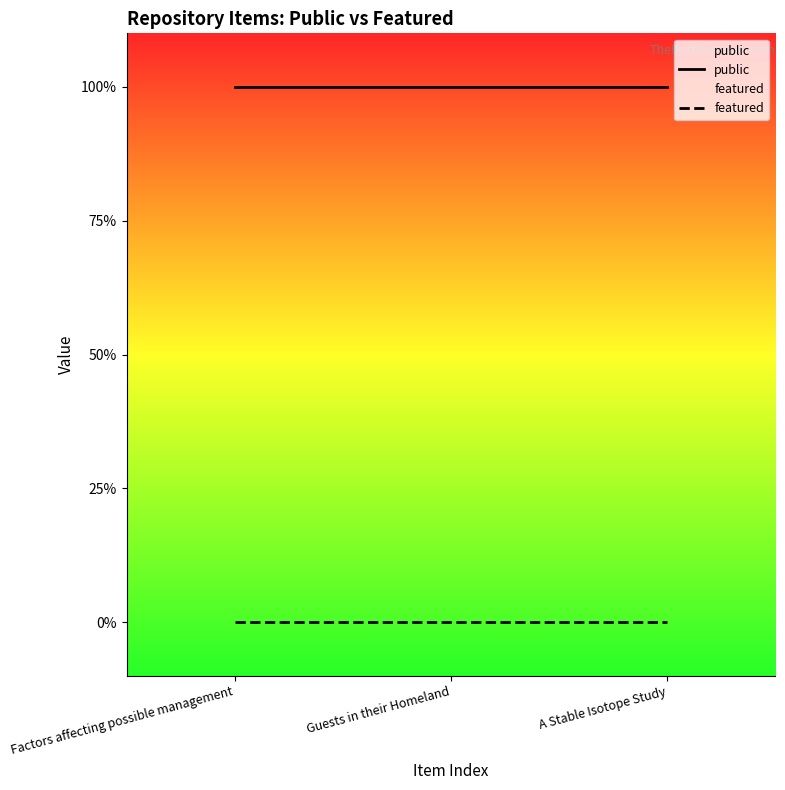

The value of public at Guests in their Homeland is 1. True or false?

True